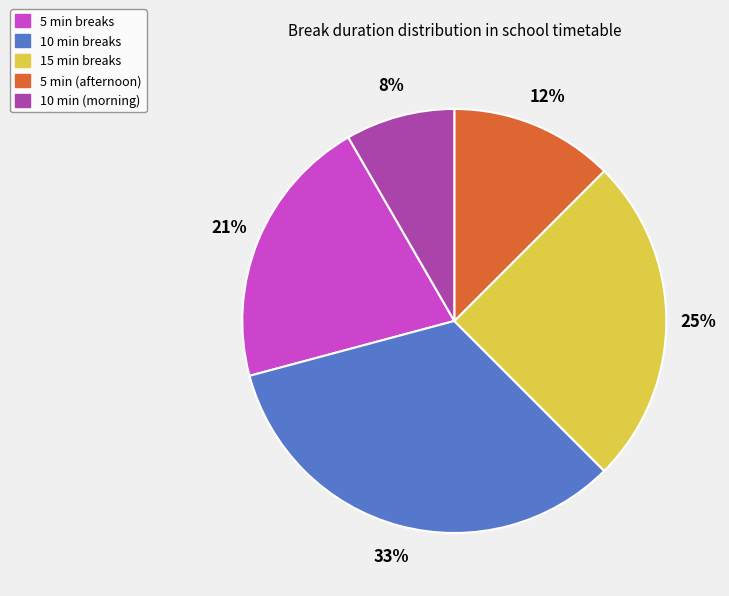

Does 5 min breaks represent more than half of the total?

No